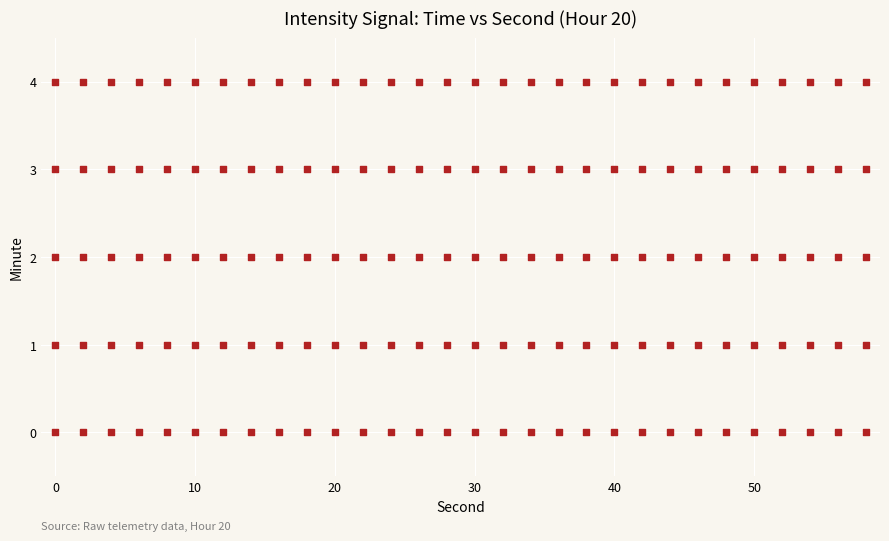

Count the number of points in this scatter plot.

150